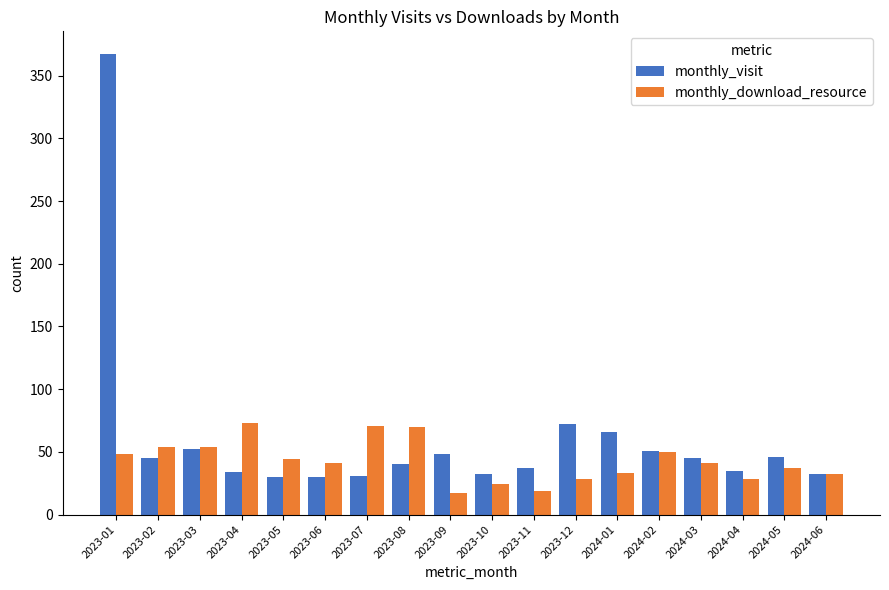

What is the smallest value displayed?

17